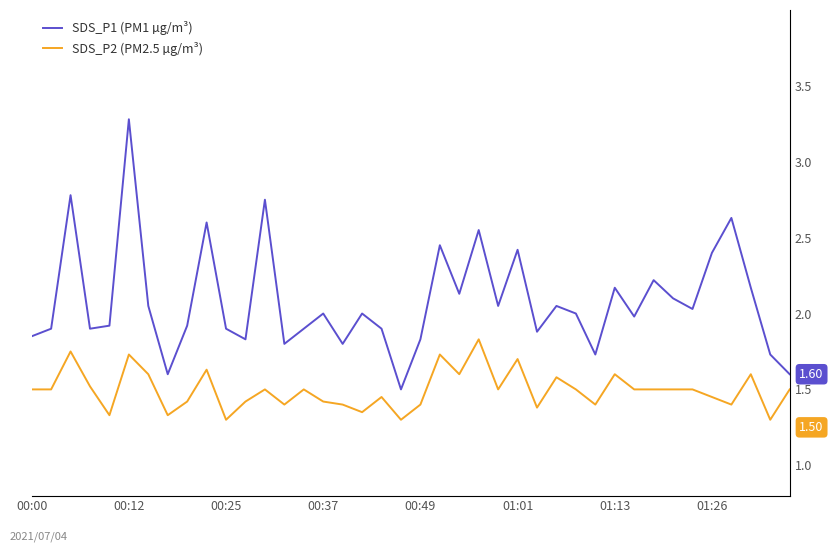

Which series has the largest total across all categories?

SDS_P1 (PM1 µg/m³)